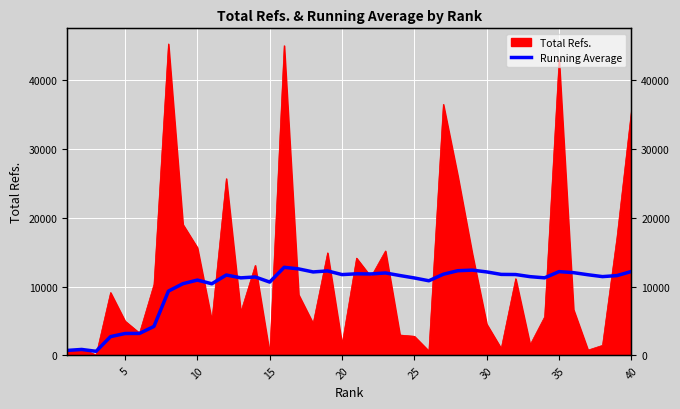

What is the difference between the second highest and minimum values?

11985.7